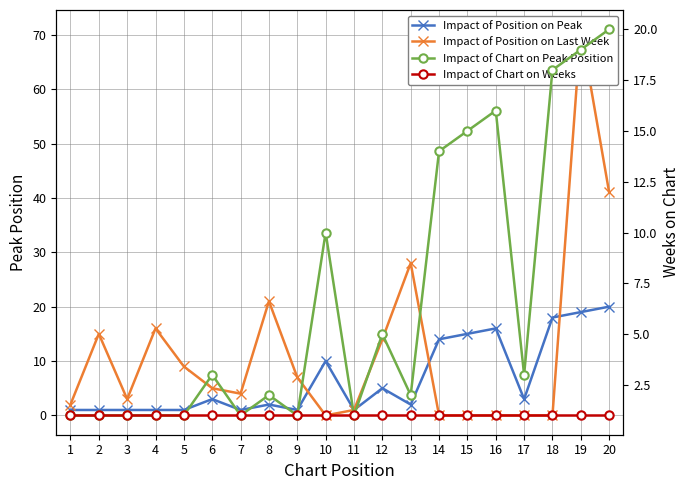

What is the difference between the maximum and minimum values in the Impact of Position on Last Week series?

71